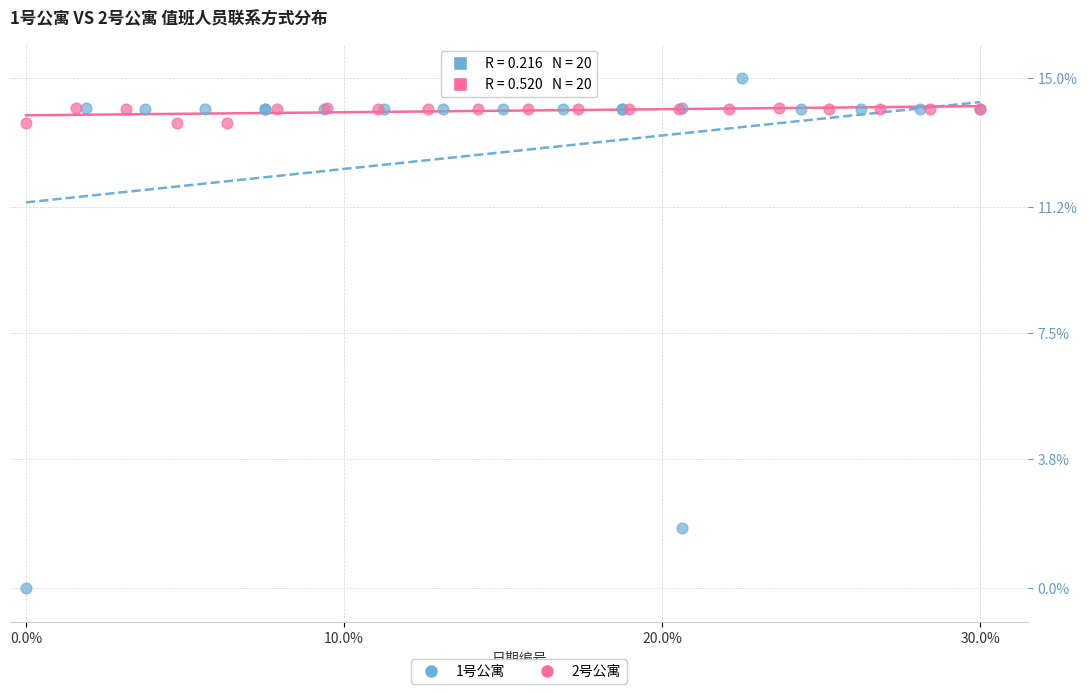

What are all the series names shown in the legend?

1号公寓, 2号公寓